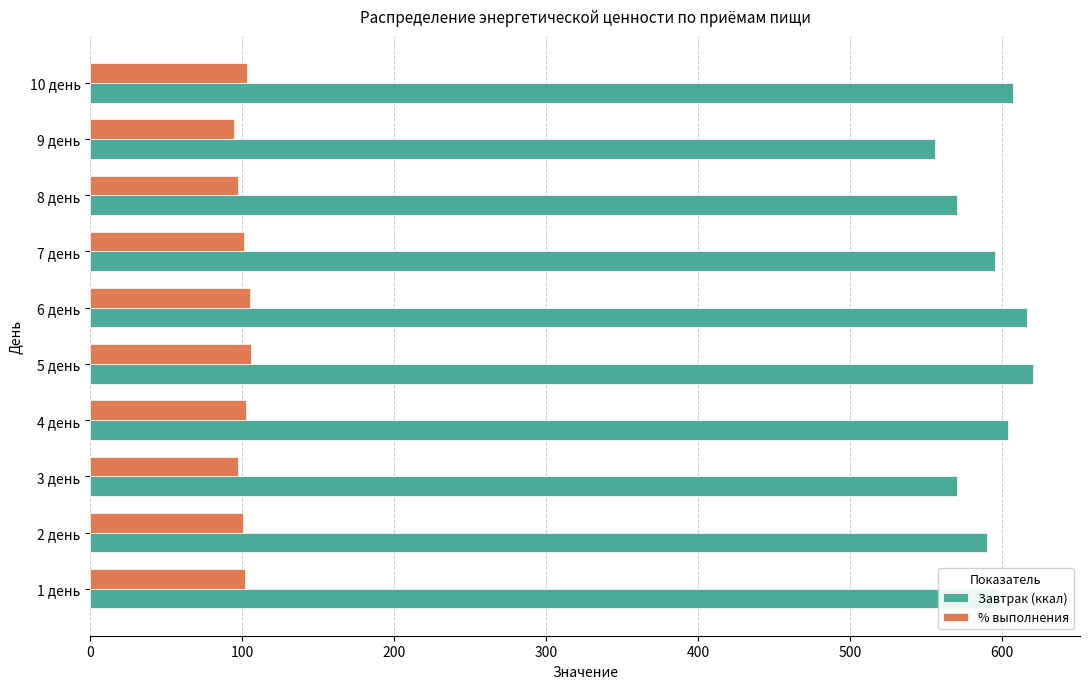

Where is Завтрак (ккал) nearest to the value 588?

2 день